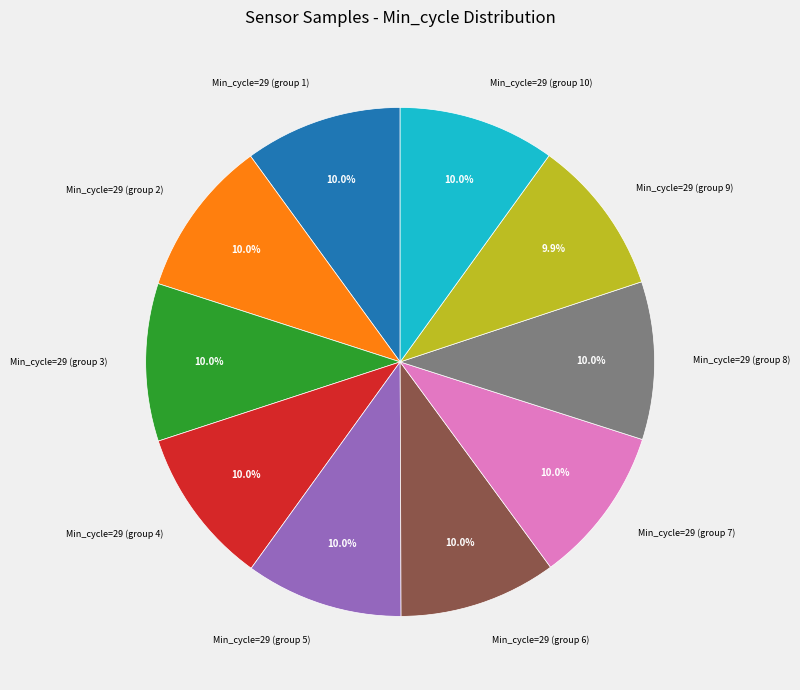

Does any single category account for the majority?

No